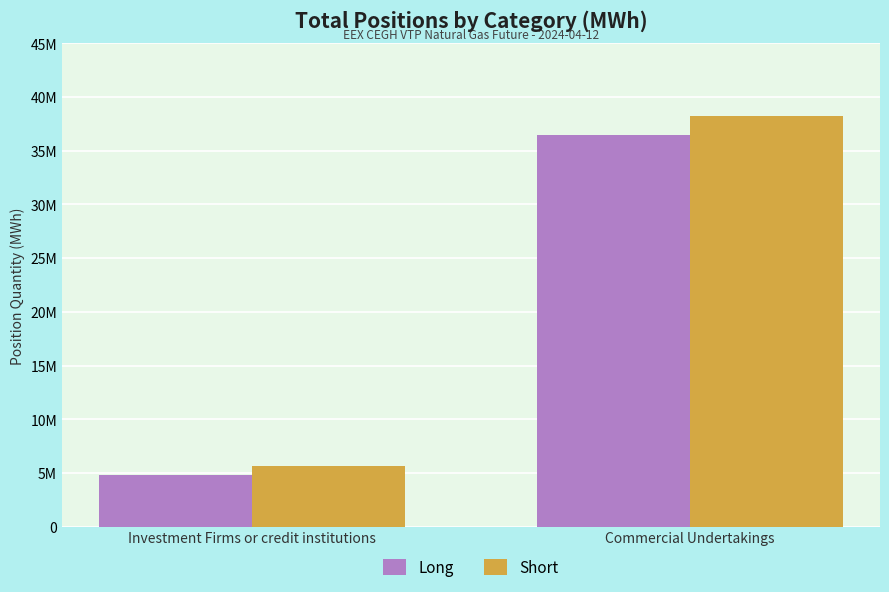

What is the difference between the Long values at Investment Firms or credit institutions and Commercial Undertakings?

31666900